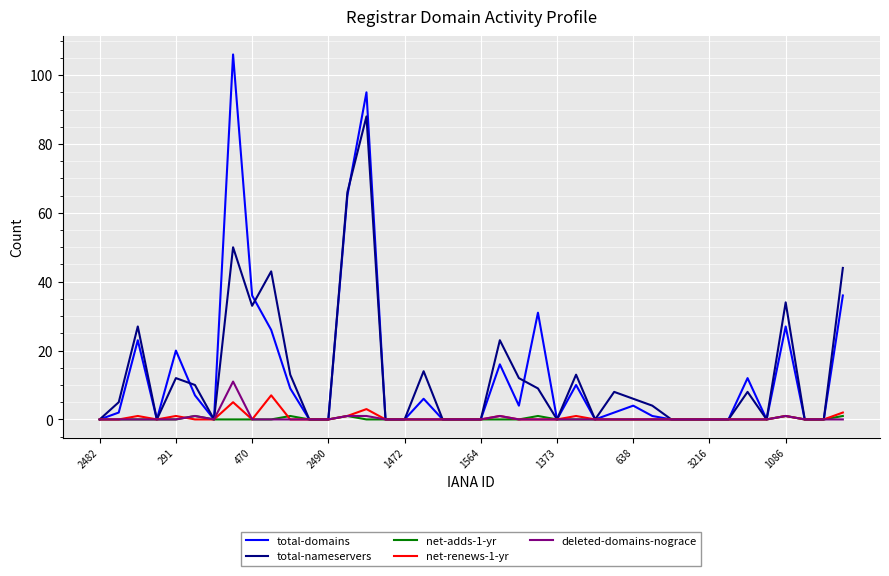

What is the sum of all net-adds-1-yr values?

6